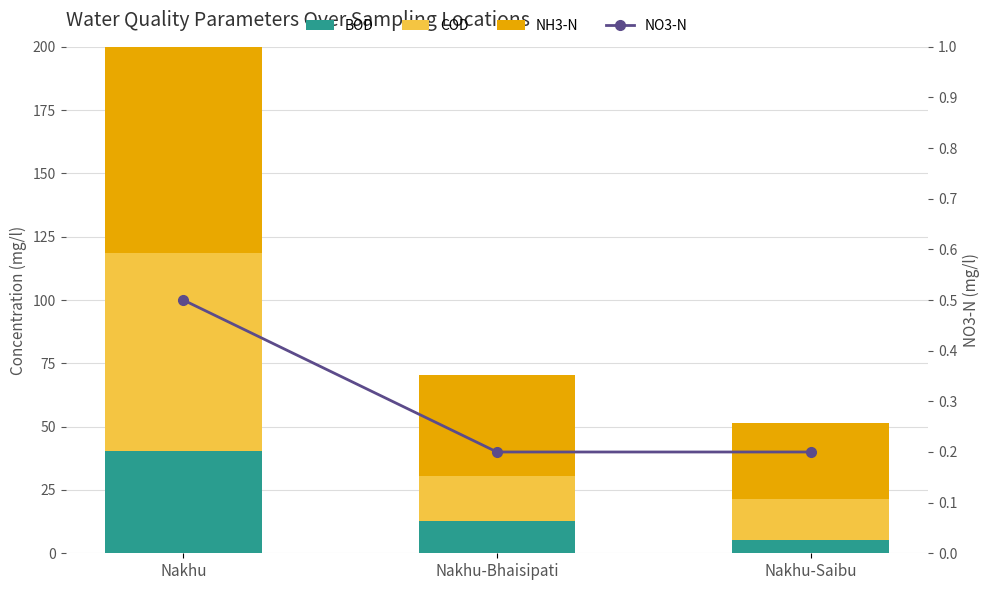

Between Nakhu and Nakhu-Saibu, which series saw the biggest shift?

COD